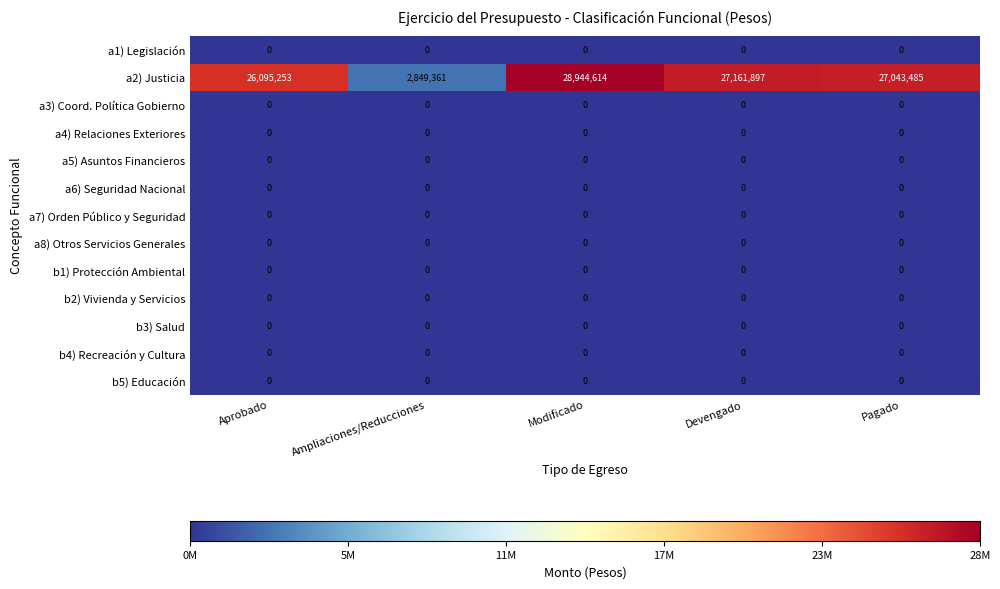

Between Aprobado and Pagado, which series saw the biggest shift?

a2) Justicia